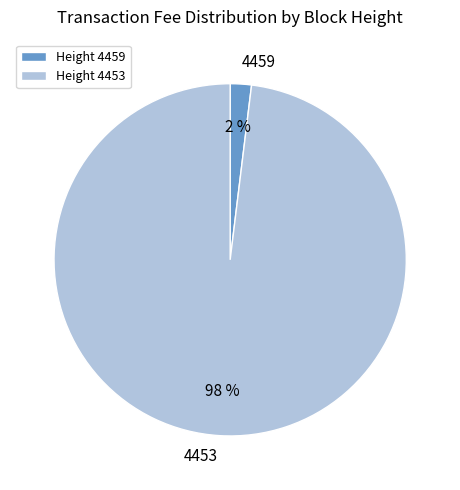

Do 4453 and 4459 together represent more than half of the pie?

Yes